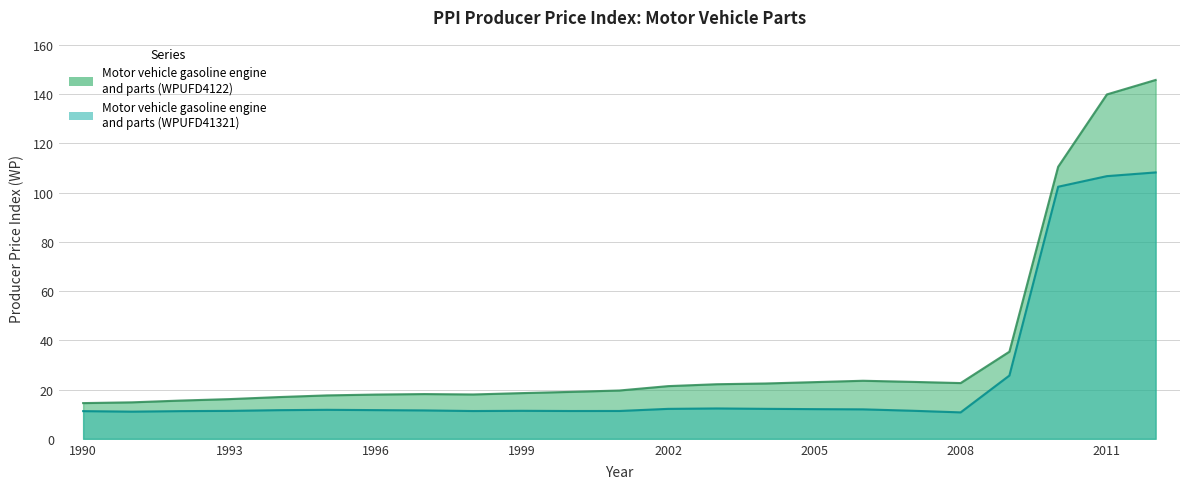

Between 1990 and 2009, which series saw the biggest shift?

Motor vehicle gasoline engine and parts (WPUFD4122)